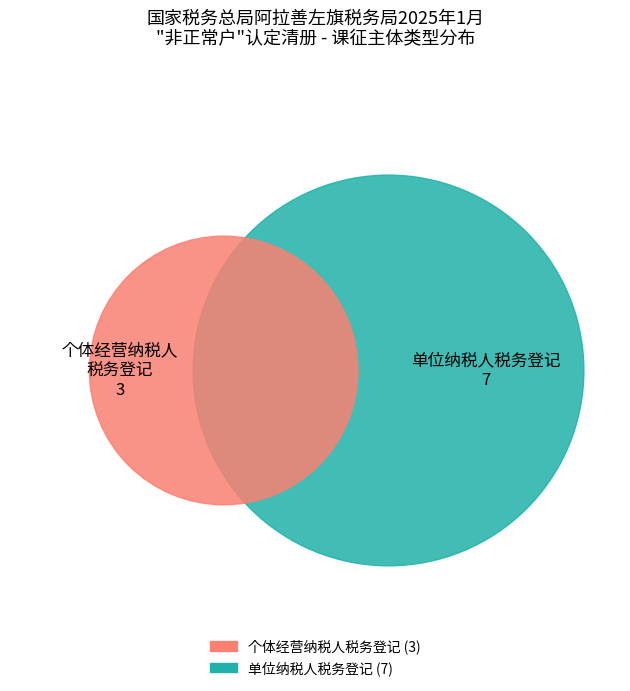

Is it true that 个体经营纳税人税务登记 is 42% of the pie?

False